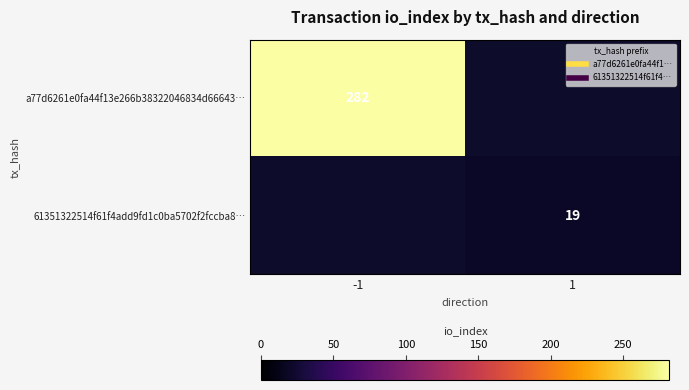

What is the sum of the a77d6261e0fa44f13e266b38322046834d66643… values at 1 and -1?

282